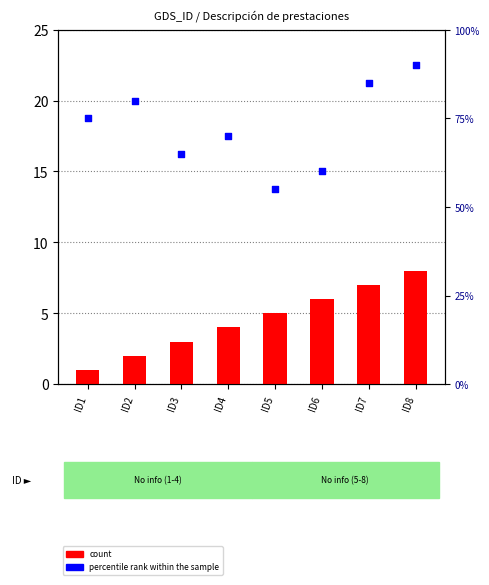

Is the value of count at ID2 greater than the value of percentile rank within the sample at ID5?

No